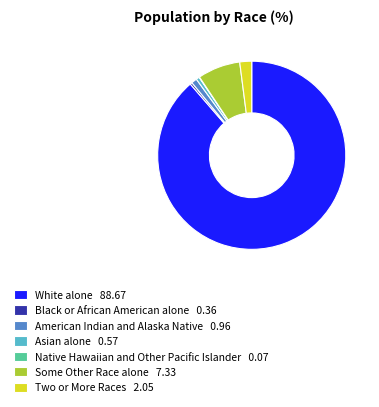

Is it true that American Indian and Alaska Native 0.96 is 11% of the pie?

False